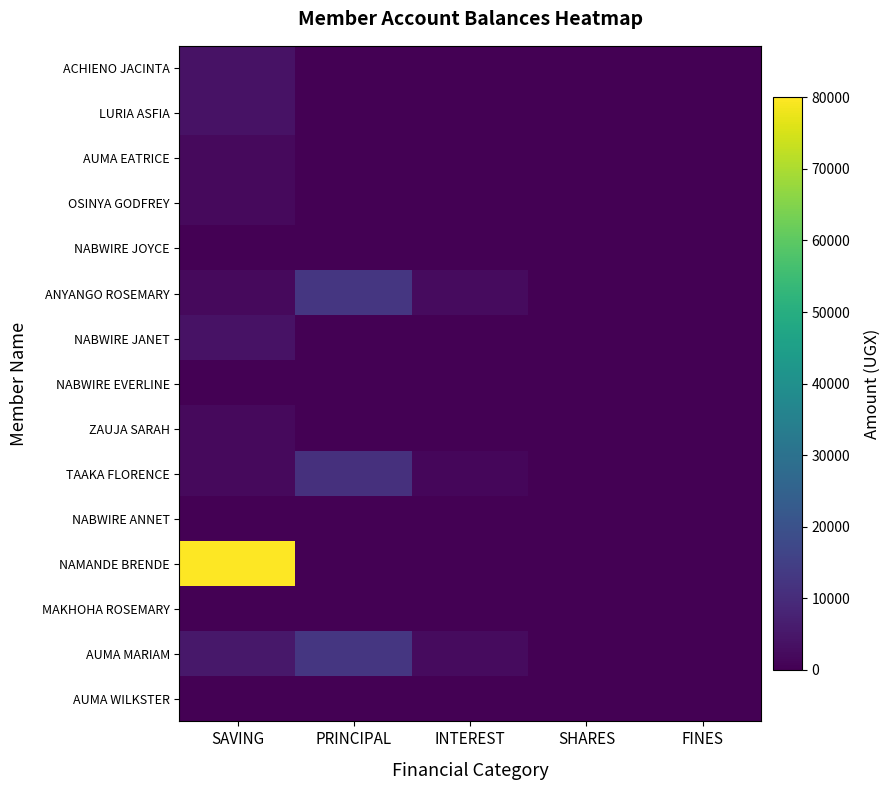

Which series has the largest total across all categories?

NAMANDE BRENDE